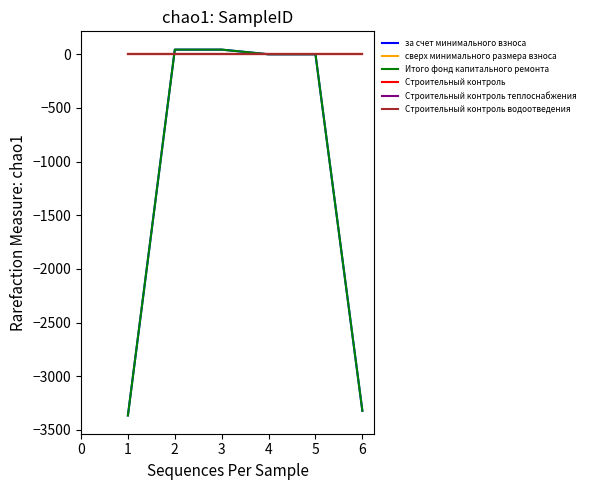

How many lines are shown in the chart?

6